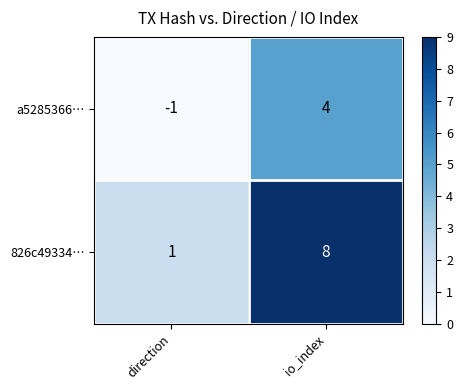

True or false: 826c49334… has a value of 8 at io_index.

True